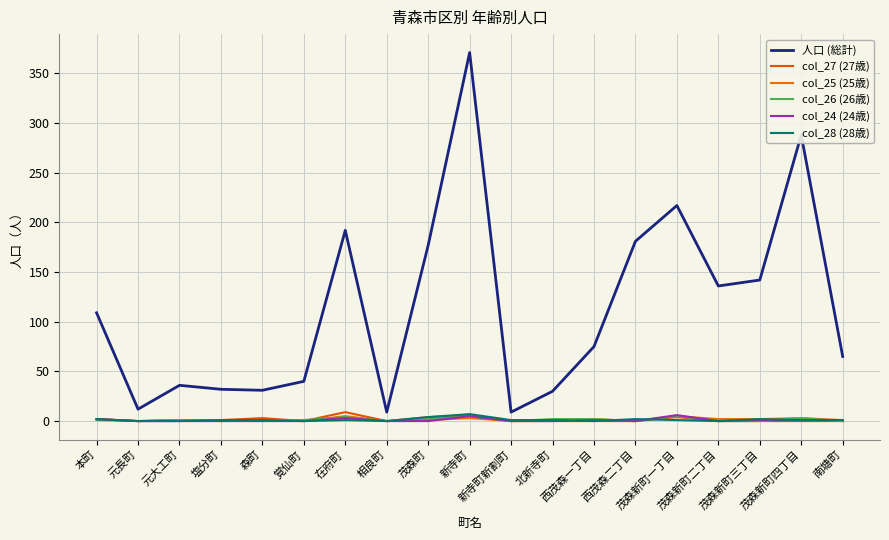

What is the sum of the col_25 (25歳) values at 茂森新町二丁目 and 茂森新町三丁目?

4